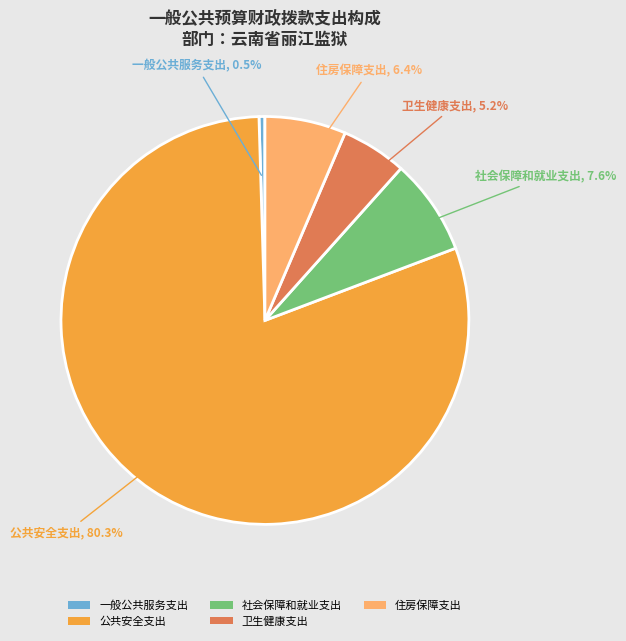

What is the majority slice?

公共安全支出